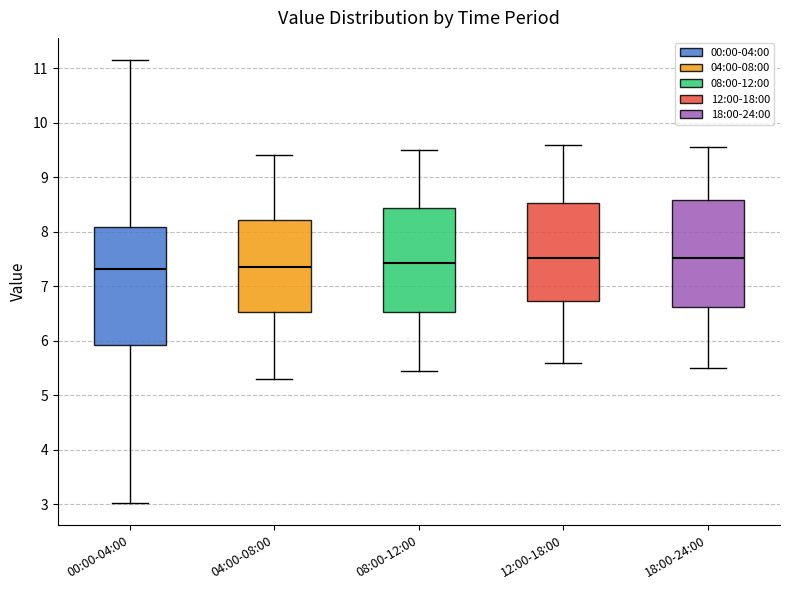

Reading left to right, transcribe this box plot: for each box, give where its median line is, the range the box spans, and where its two whiskers end, as read against the y-axis. The values are not printed on the chart, so give them approximately, as read against the axis.

00:00-04:00: median 7.3, box 5.9 to 8.1, whiskers 3.0 to 11.2
04:00-08:00: median 7.4, box 6.5 to 8.2, whiskers 5.3 to 9.4
08:00-12:00: median 7.4, box 6.5 to 8.4, whiskers 5.5 to 9.5
12:00-18:00: median 7.5, box 6.7 to 8.5, whiskers 5.6 to 9.6
18:00-24:00: median 7.5, box 6.6 to 8.6, whiskers 5.5 to 9.6